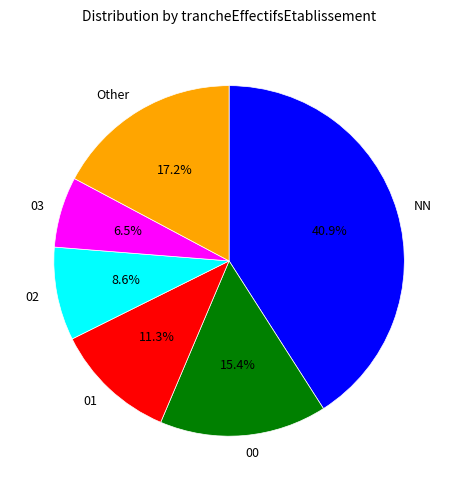

Is there a majority slice in this chart?

No